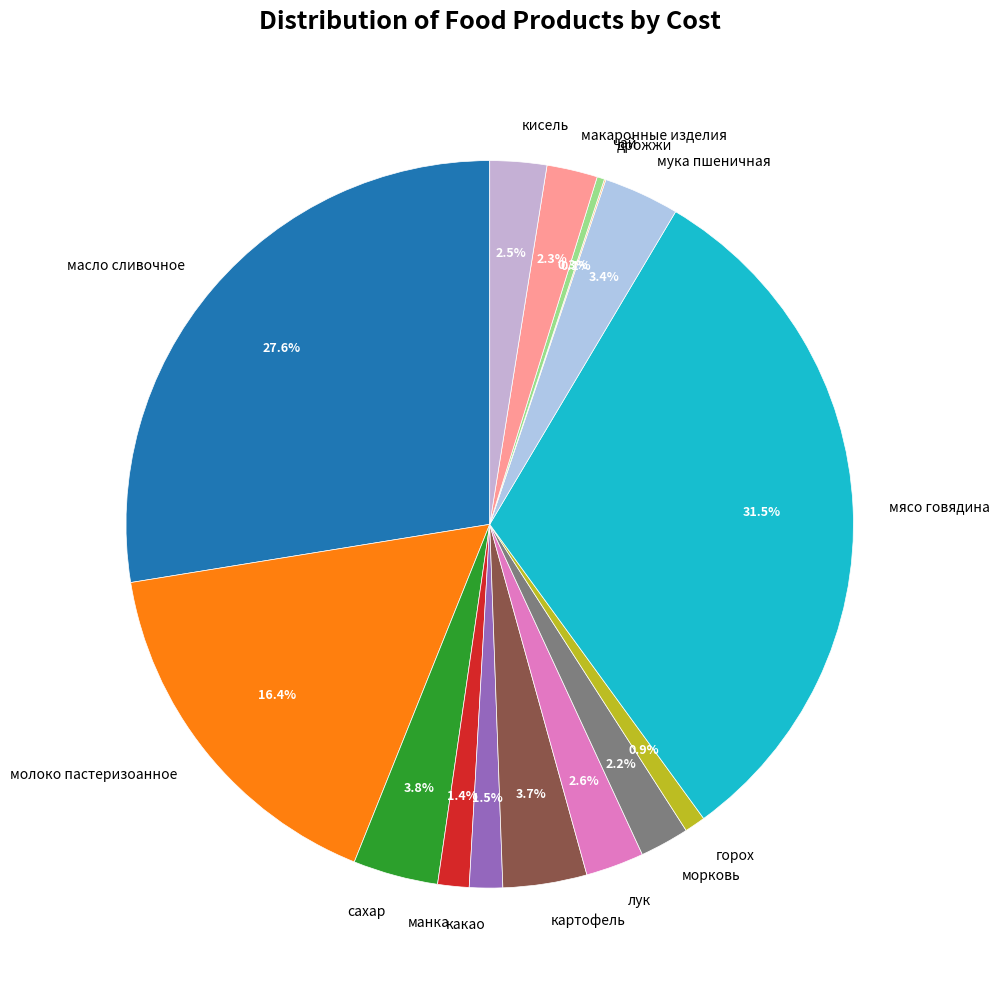

To the nearest percent, what percentage of the pie is морковь?

2%